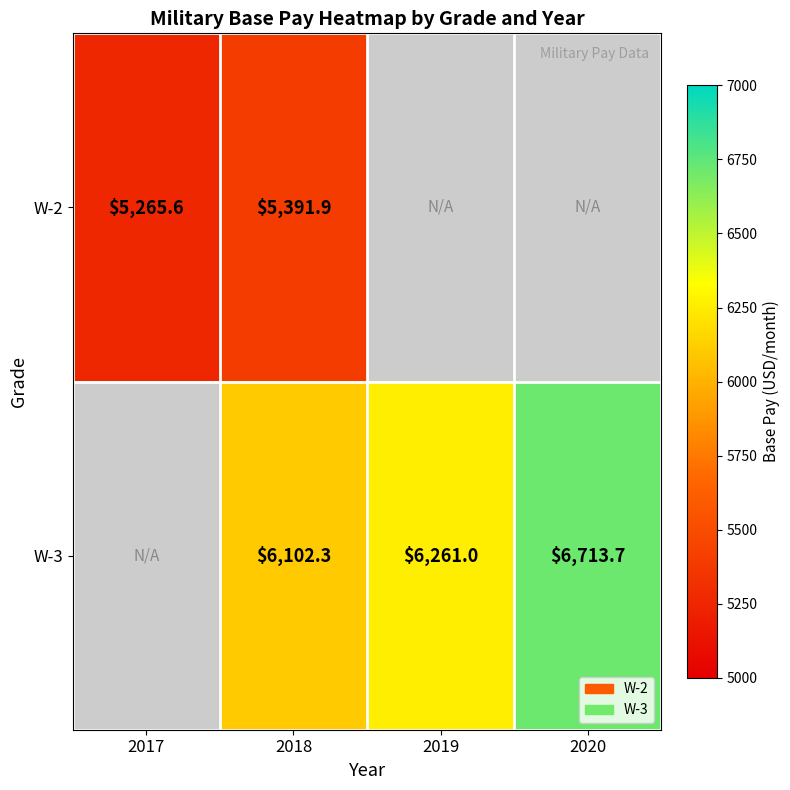

Rank the categories by W-2 value from highest to lowest.

2018, 2017, 2019, 2020